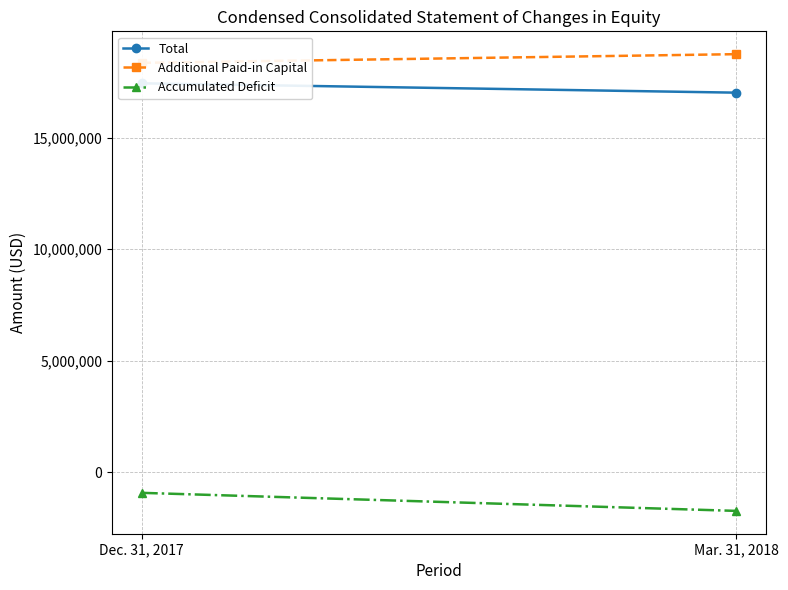

What is the approximate value of Total at Dec. 31, 2017, to the nearest 10?

17430720